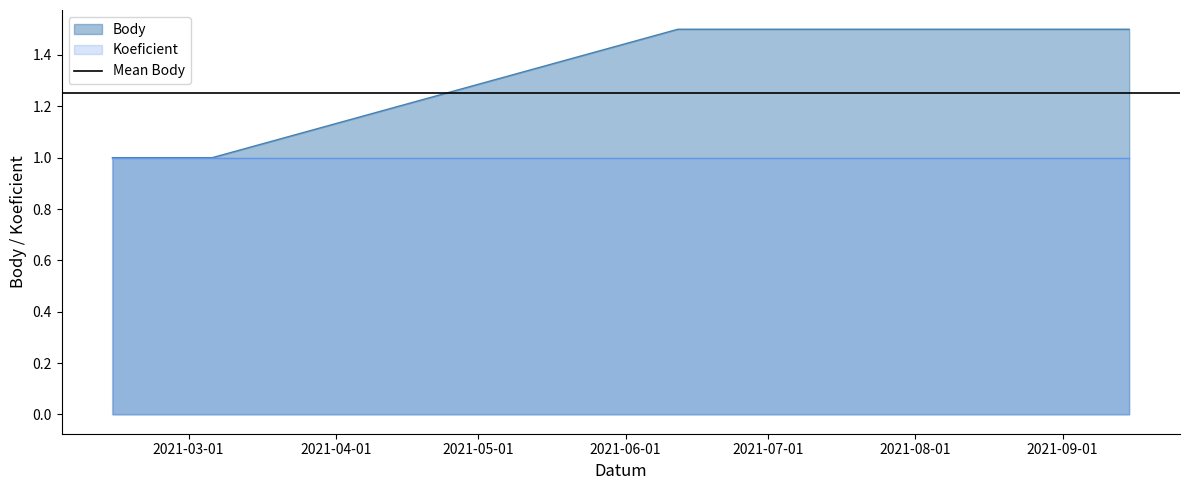

Reading right to left, extract all data points from this chart.

2021-09-15=1.5	2021-06-12=1.5	2021-03-06=1.0	2021-02-13=1.0